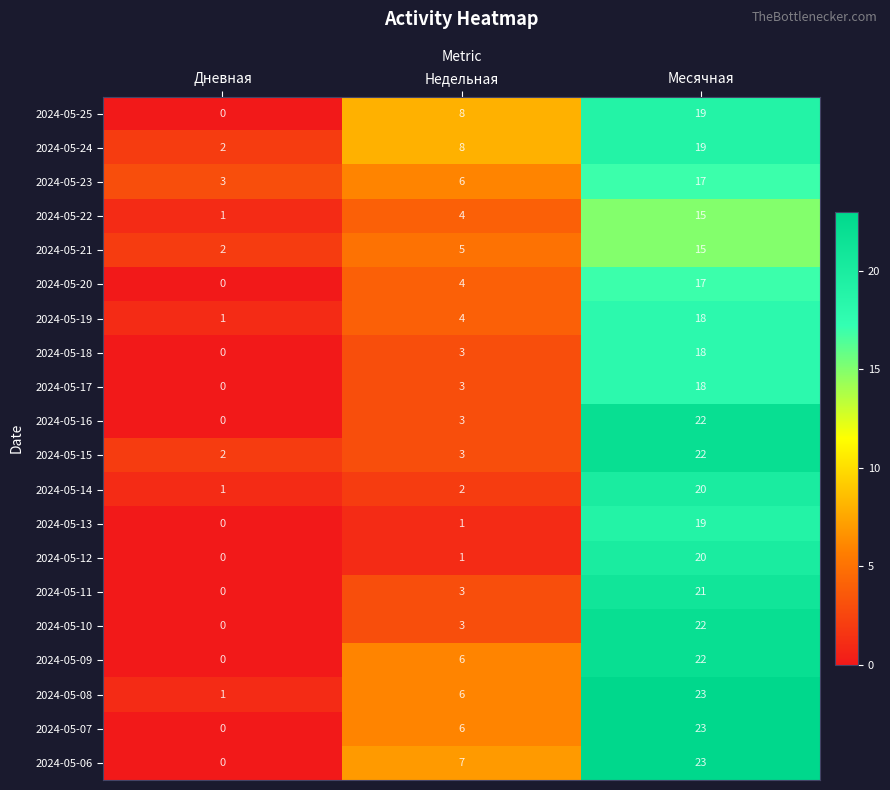

What is the total value across all series at Недельная?

86